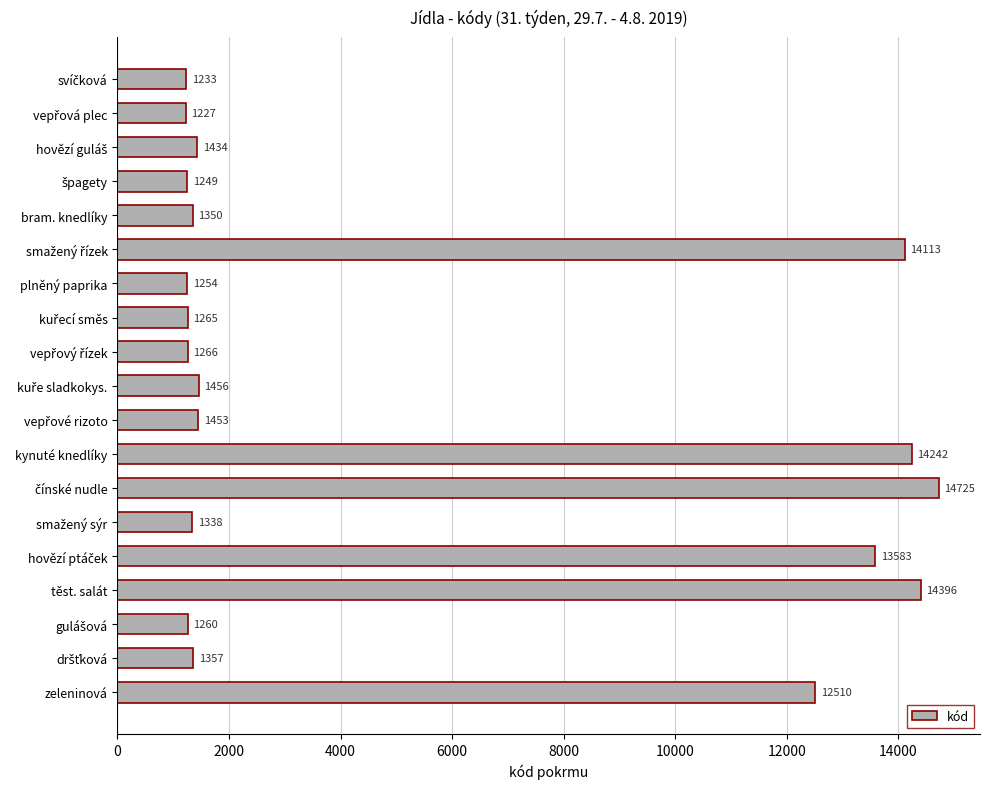

What is the minimum value shown in the chart?

1227